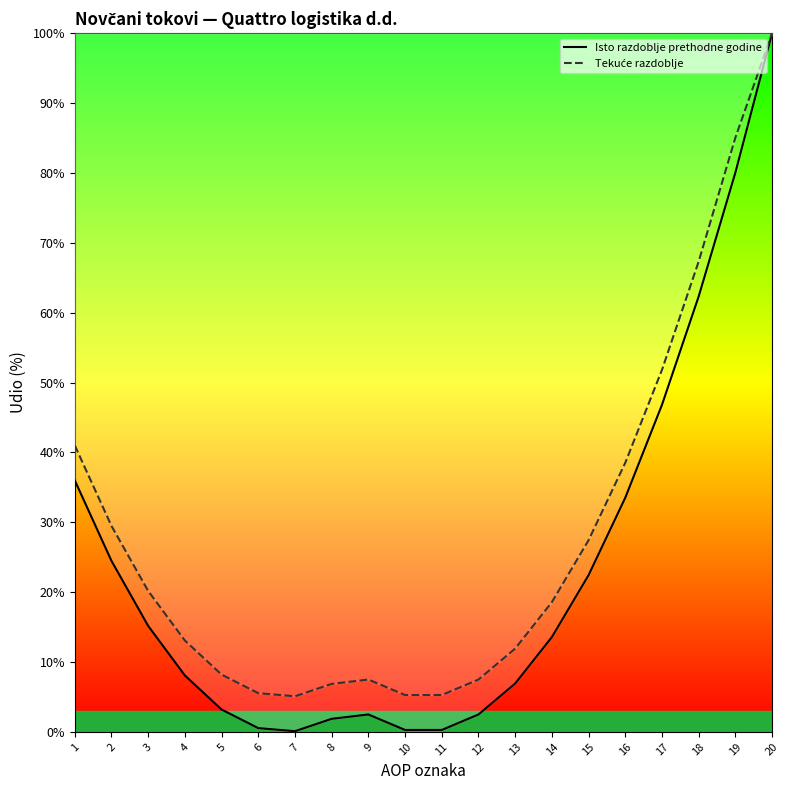

Reading left to right, transcribe all the data shown in this chart.

Isto razdoblje prethodne godine: 36.0	24.5	15.2	8.1	3.2	0.5	0.1	1.9	2.5	0.3	0.3	2.5	6.9	13.6	22.4	33.5	46.8	62.3	80.1	100.0
Tekuće razdoblje: 41.0	29.5	20.2	13.1	8.2	5.5	5.1	6.9	7.5	5.3	5.3	7.5	11.9	18.6	27.4	38.5	51.8	67.3	85.1	100.0